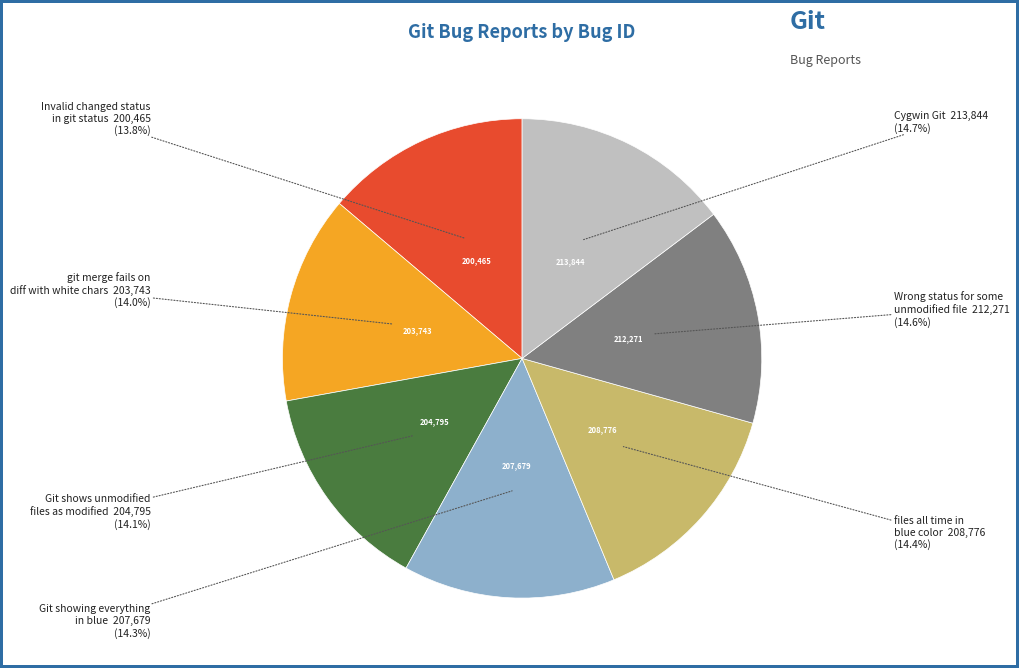

Is there a majority slice in this chart?

No